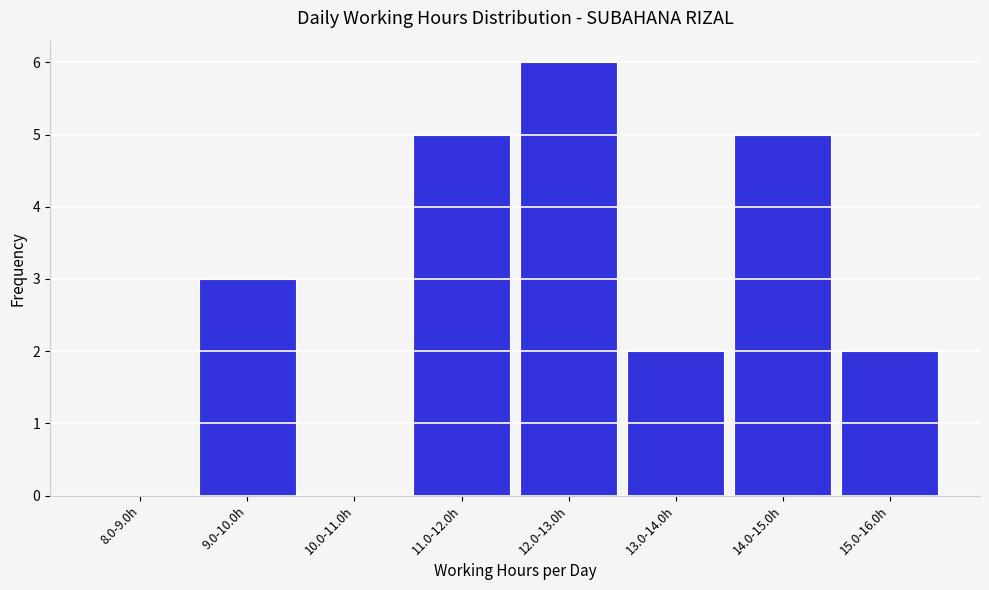

Reading left to right, what are all the values shown in this chart?

8.0-9.0h=0	9.0-10.0h=3	10.0-11.0h=0	11.0-12.0h=5	12.0-13.0h=6	13.0-14.0h=2	14.0-15.0h=5	15.0-16.0h=2